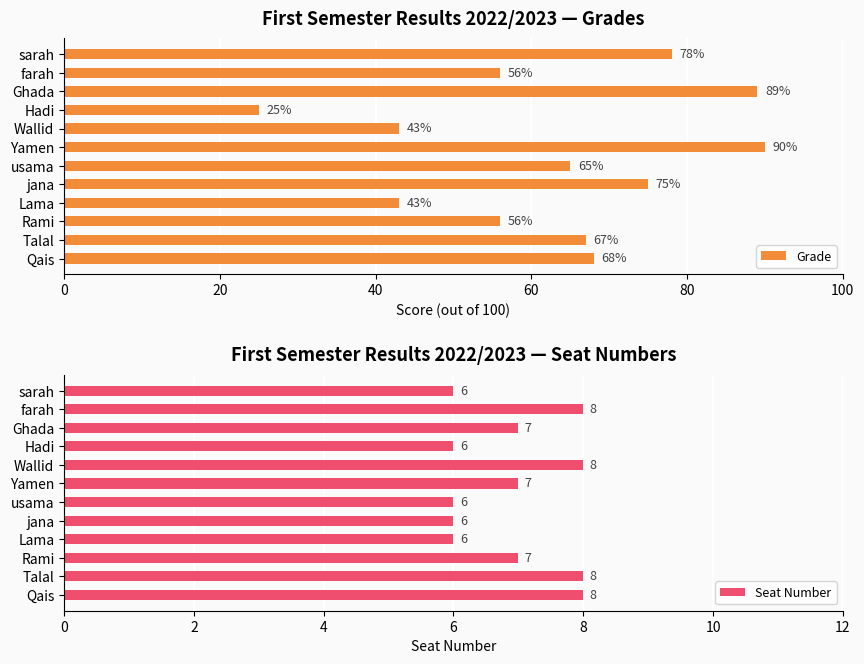

What is the average value of the Seat Number series?

7